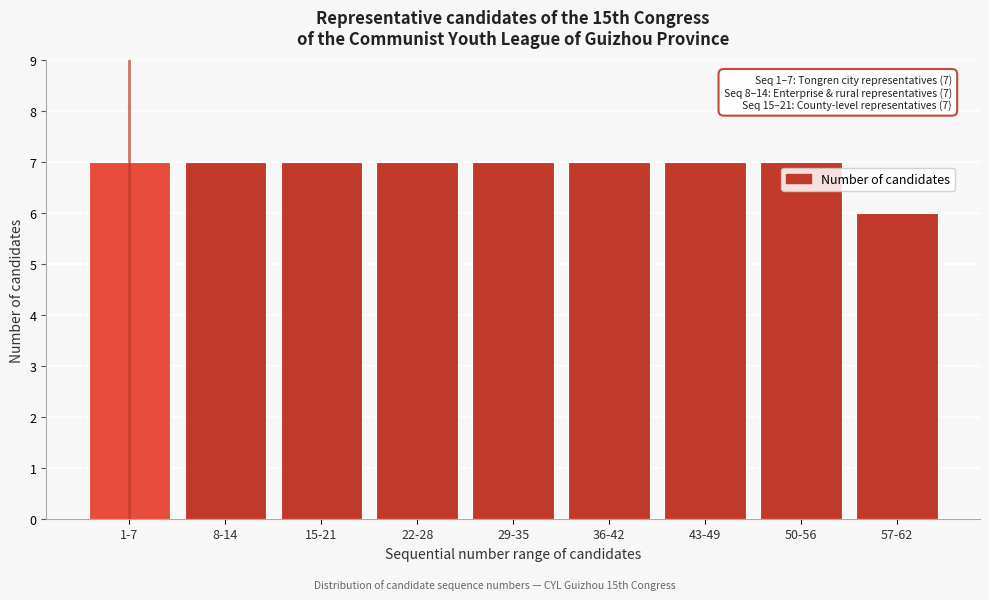

Reading left to right, transcribe all the data shown in this chart.

1-7=7	8-14=7	15-21=7	22-28=7	29-35=7	36-42=7	43-49=7	50-56=7	57-62=6